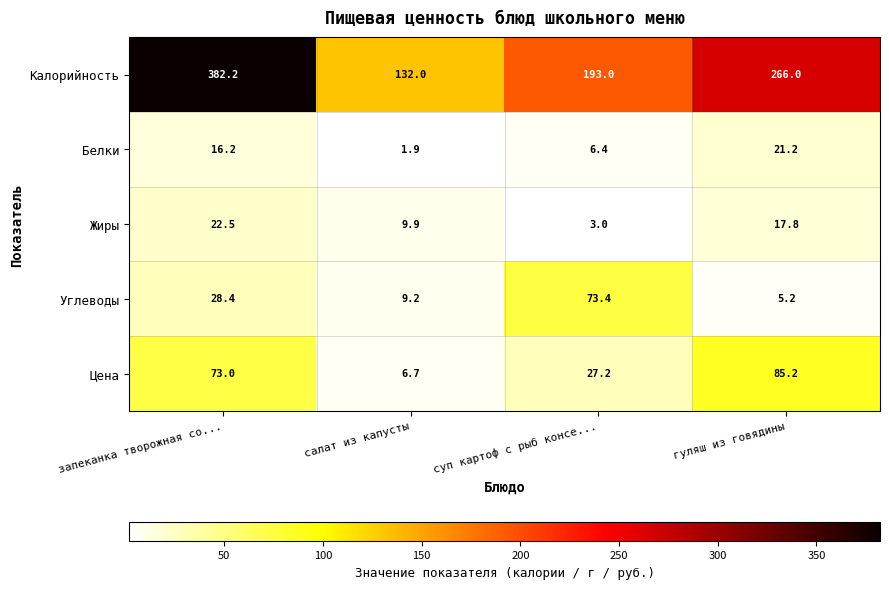

What is the difference between the Углеводы values at гуляш из говядины and суп картоф с рыб консе...?

68.2